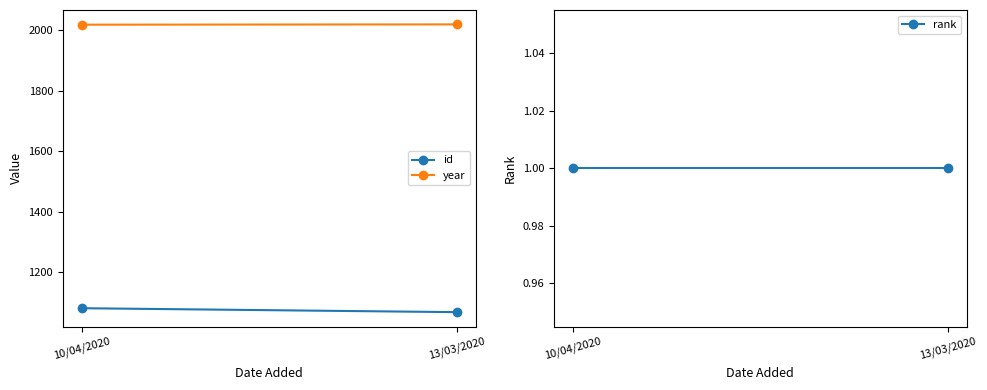

Where is rank nearest to the value 1?

10/04/2020